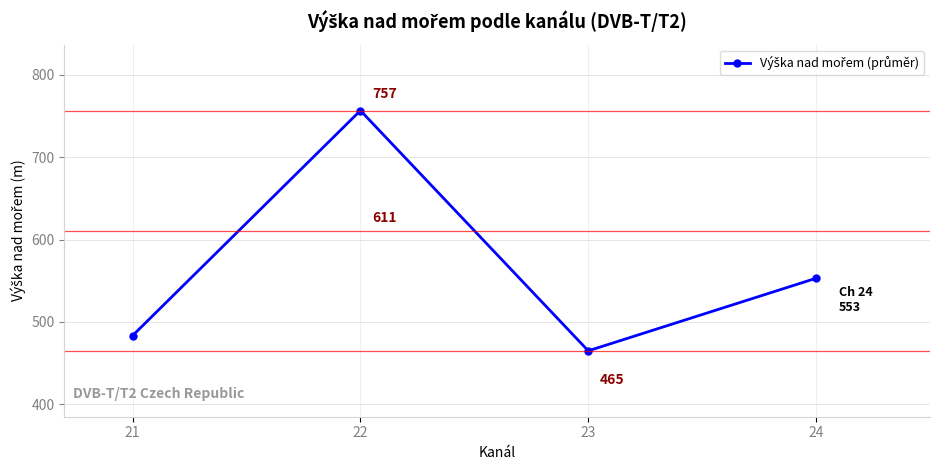

What is the ratio of the value at 22 to the value at 24?

1.4